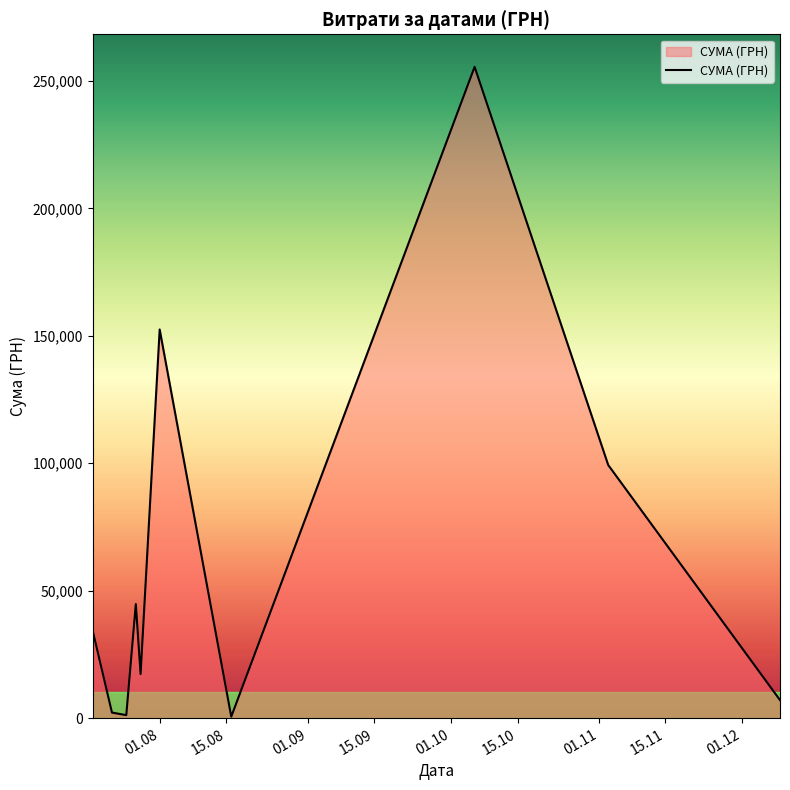

What is the difference between the maximum and minimum values?

254950.2